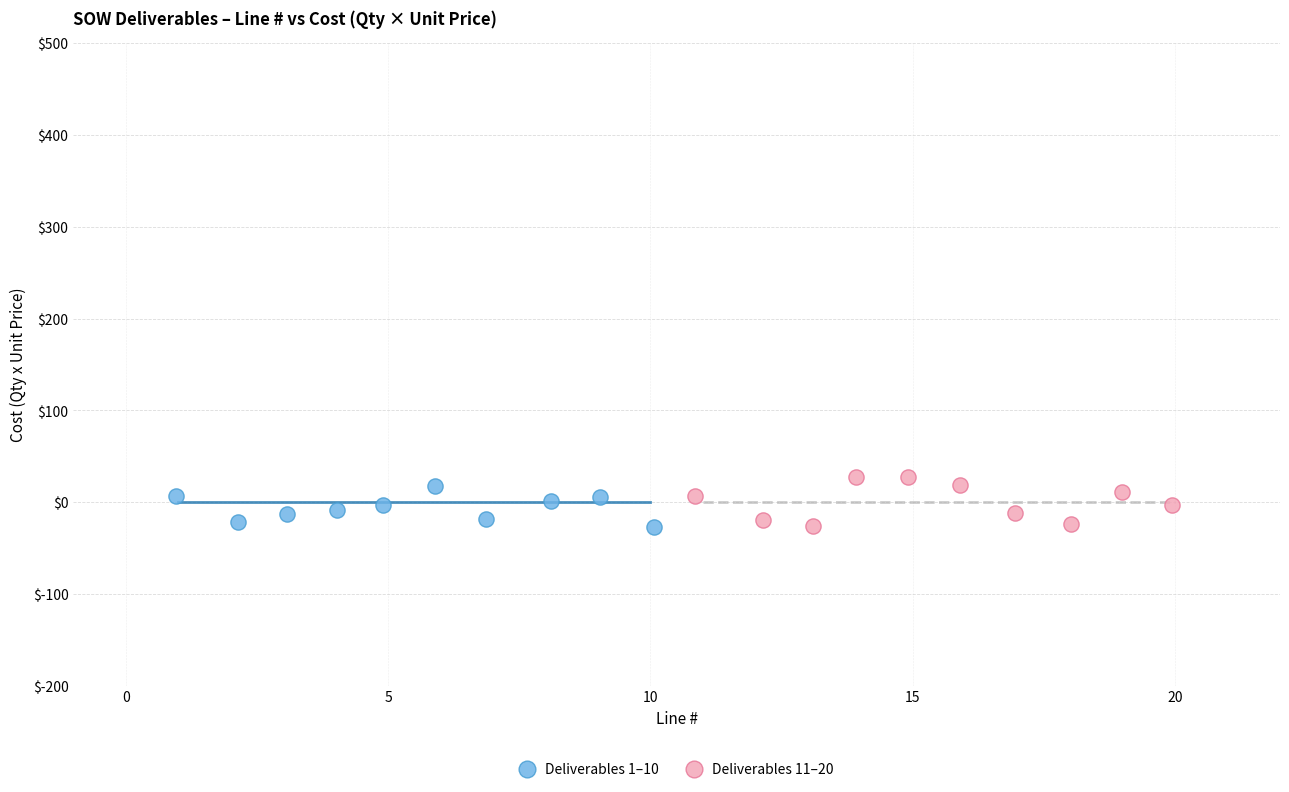

What are all the series names shown in the legend?

Deliverables 1–10, Deliverables 11–20